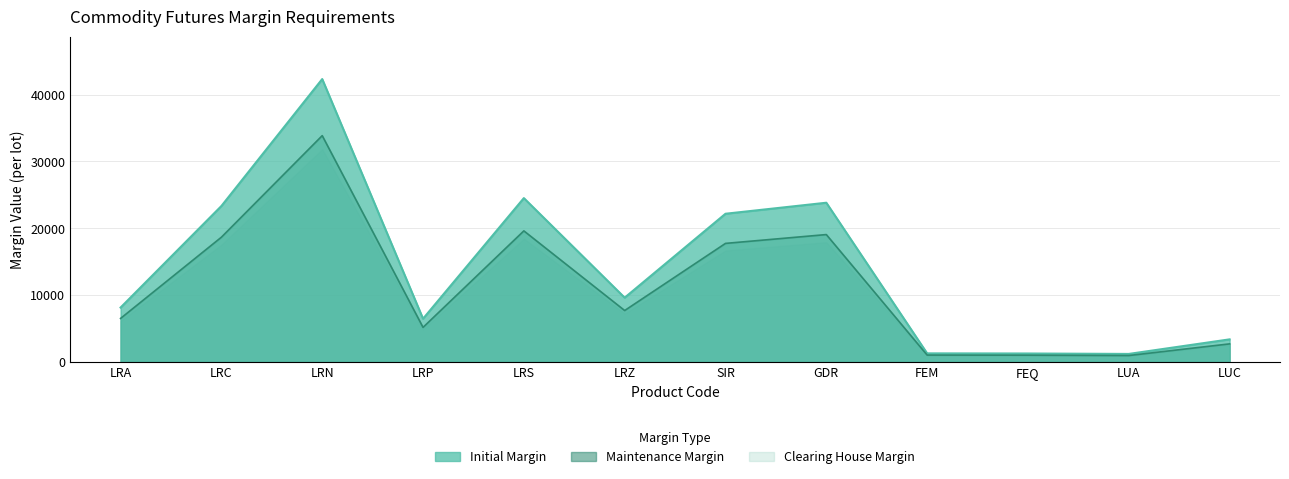

What is the total value across all series at LRC?

41990